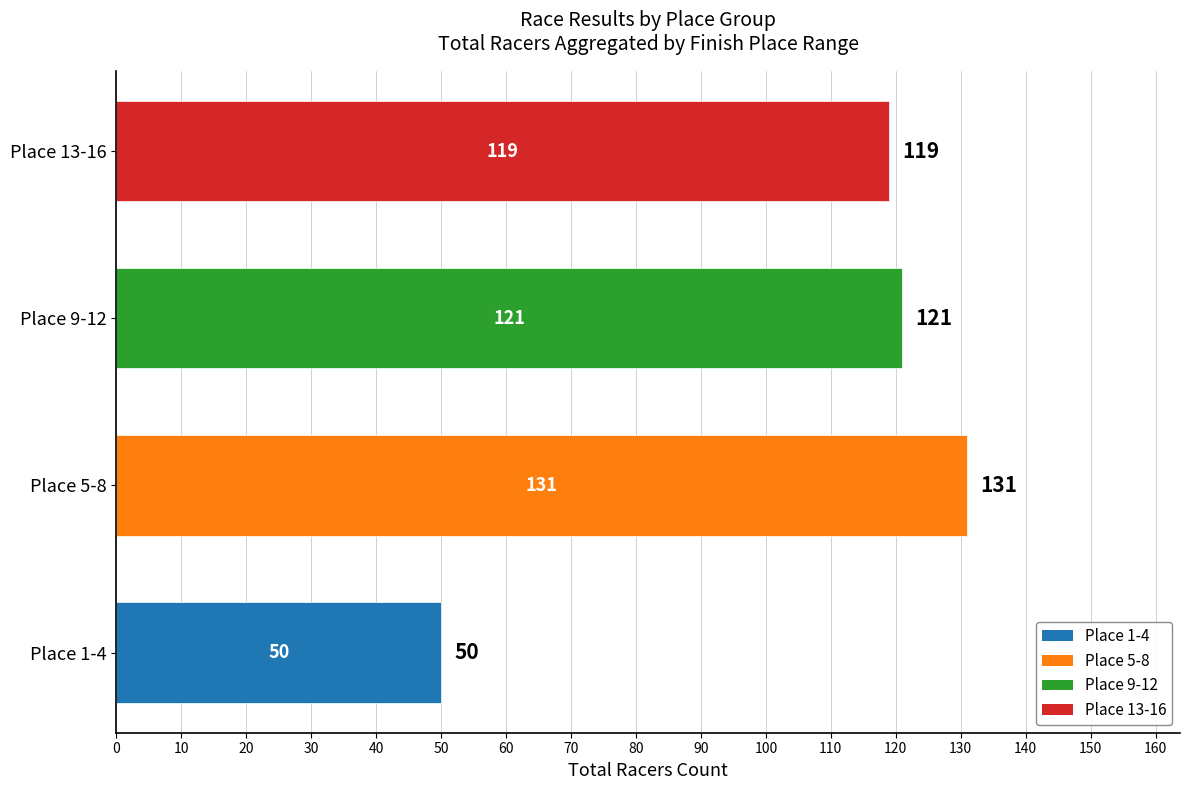

Which category has the lowest value across all series?

Place 1-4